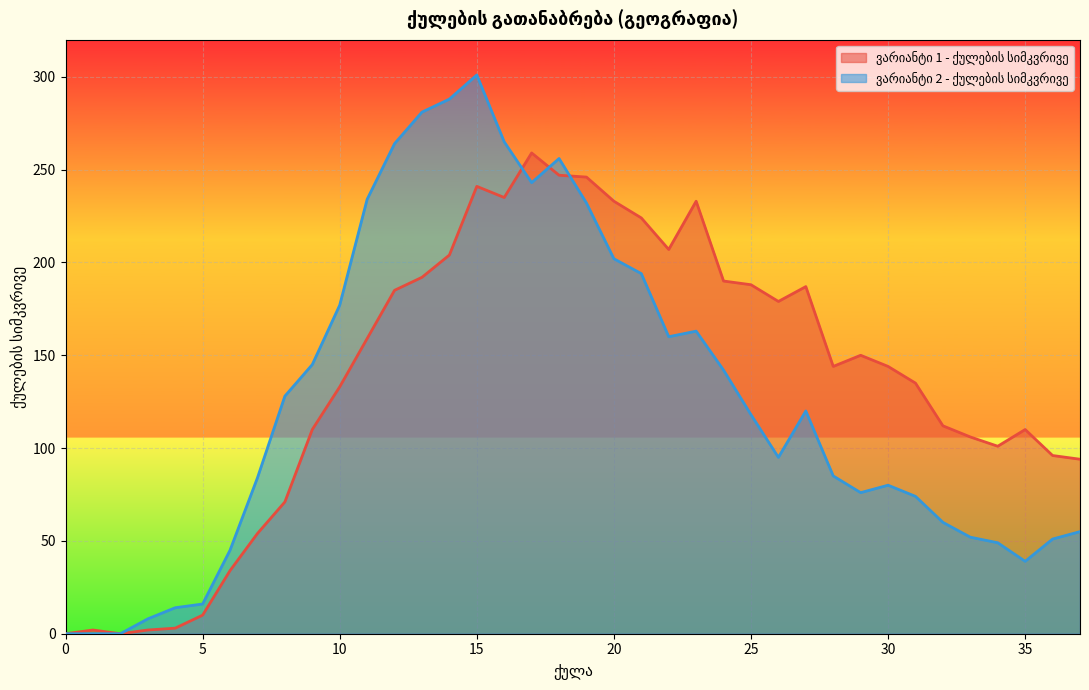

At which label does ვარიანტი 1 - ქულების სიმკვრივე first exceed 144?

11